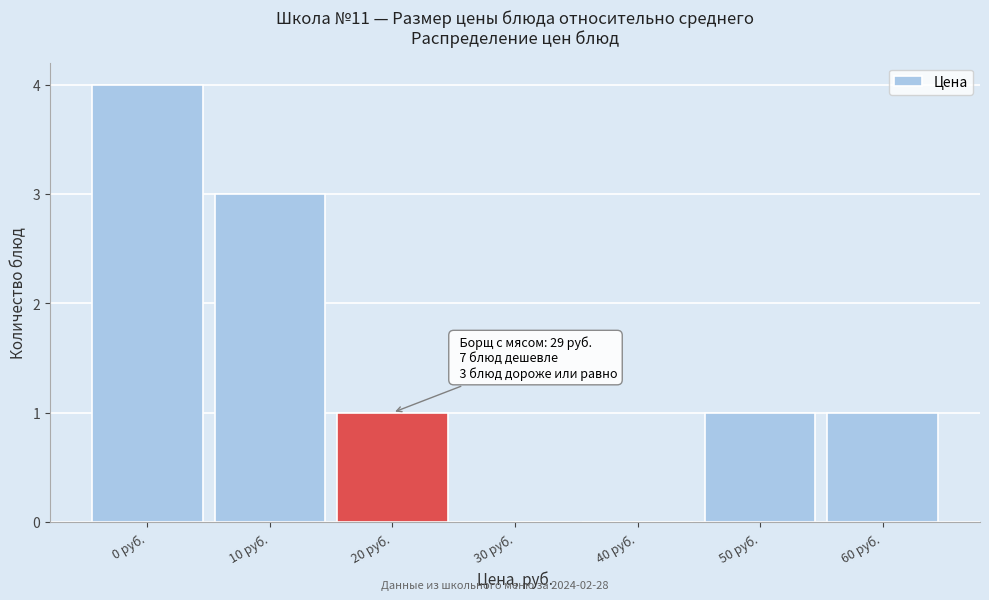

Reading left to right, transcribe all the data shown in this chart.

0 руб.=4	10 руб.=3	20 руб.=1	30 руб.=0	40 руб.=0	50 руб.=1	60 руб.=1